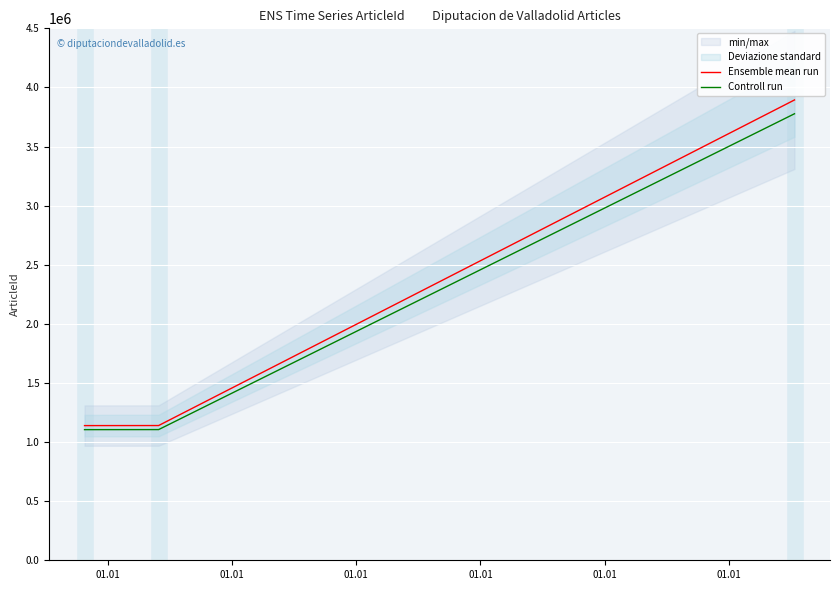

True or false: Controll run has a value of 3777411.8 at 01.01.

True